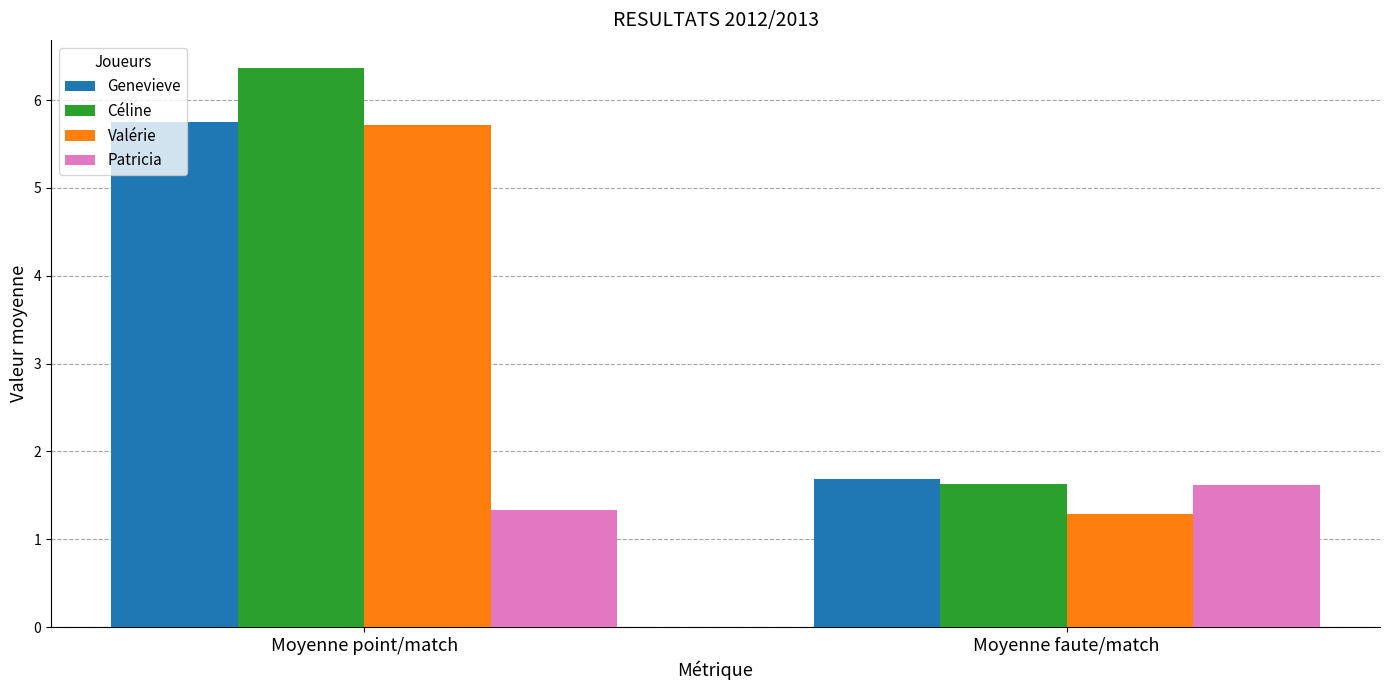

What are all the series names shown in the legend?

Genevieve, Céline, Valérie, Patricia